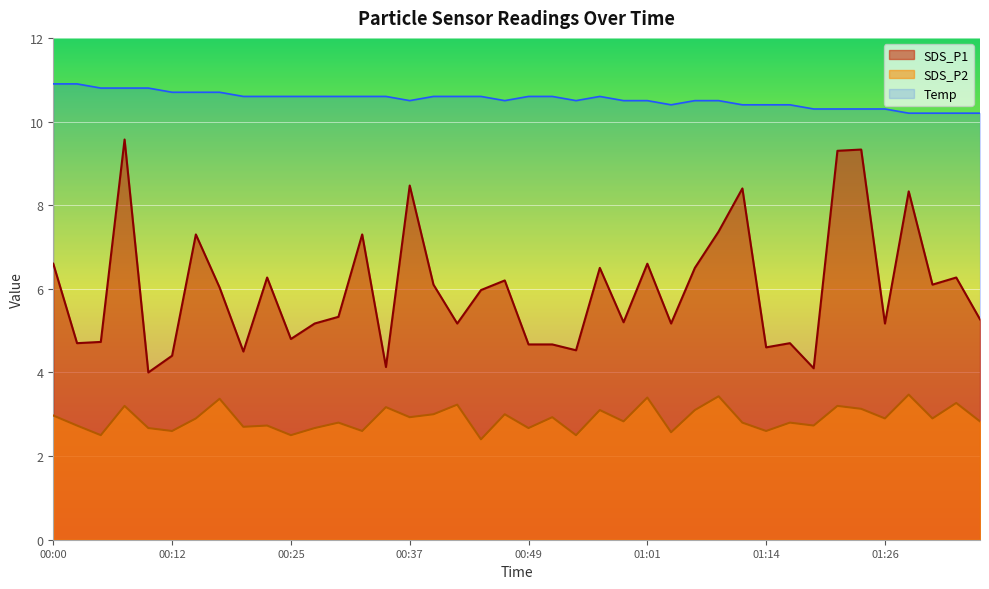

What is the difference between the SDS_P2 values at 01:29 and 00:49?

0.8